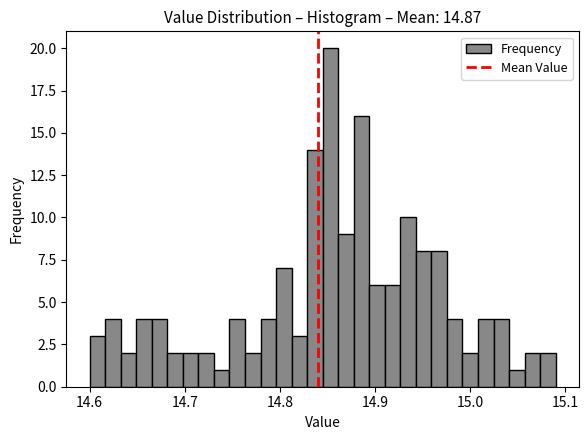

Around what value on the x-axis is the tallest bar? Give the approximate position of its centre, as read against the axis.

14.85